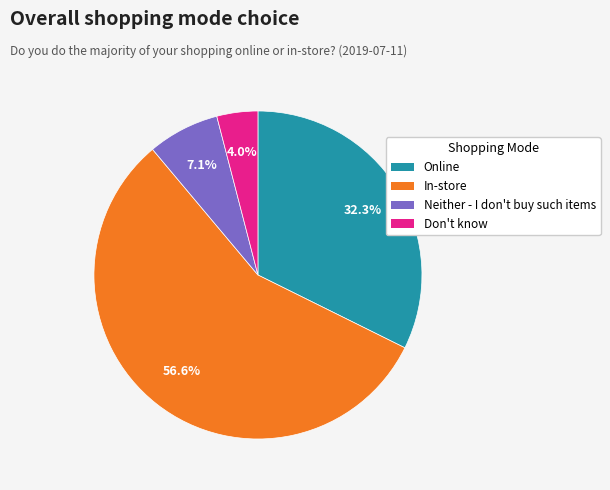

To the nearest percent, what is the average slice percentage?

25%